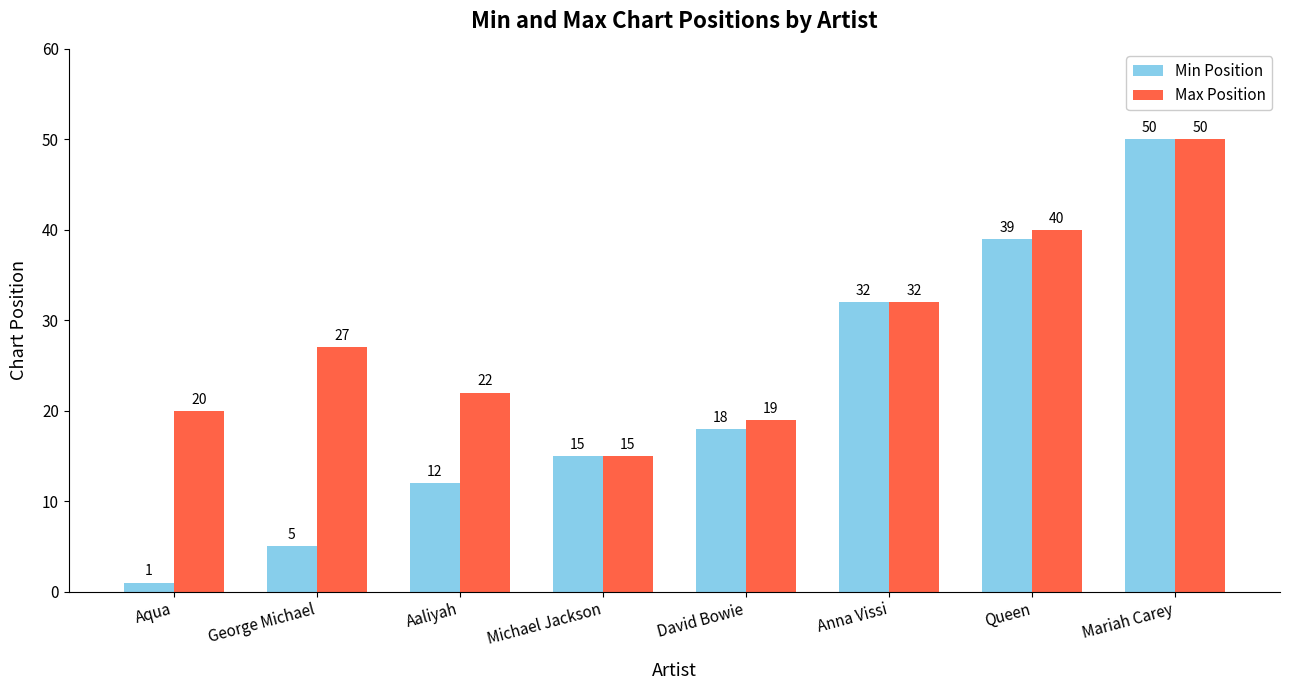

What is the maximum value shown in the chart?

50